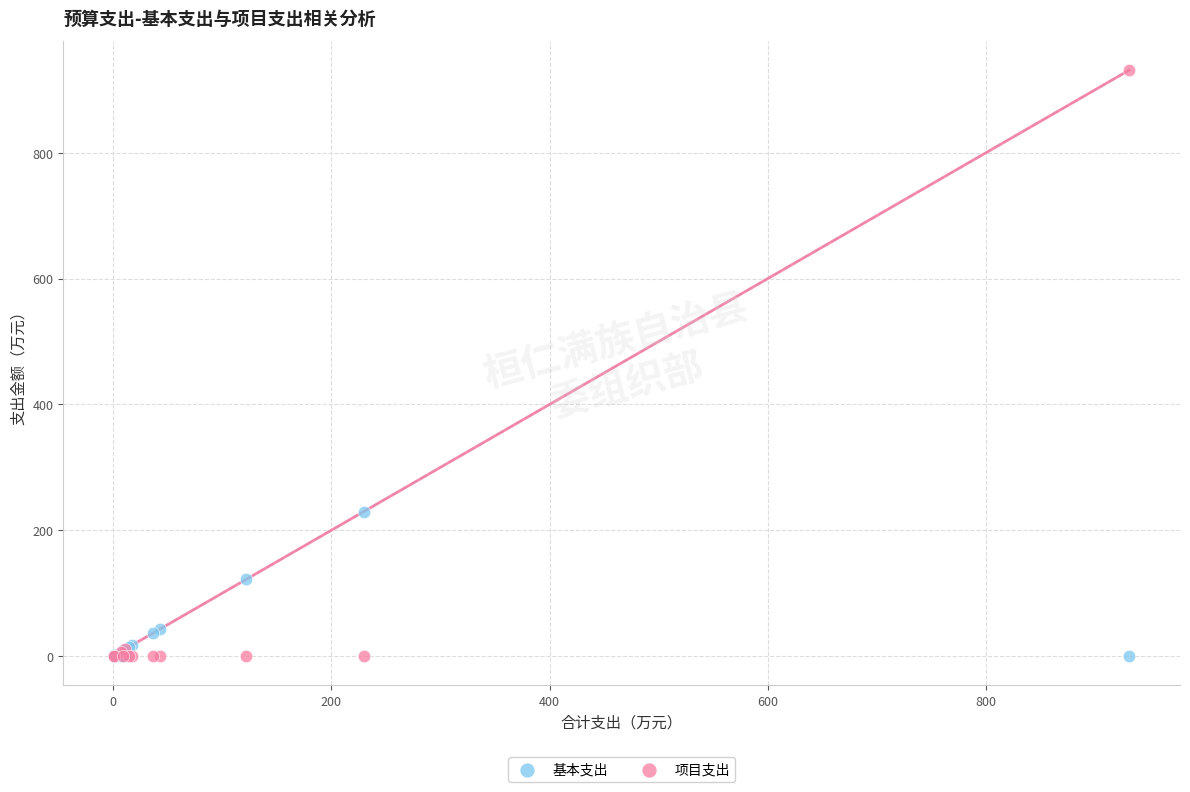

Across all series, what Y value is closest to 465?

229.7